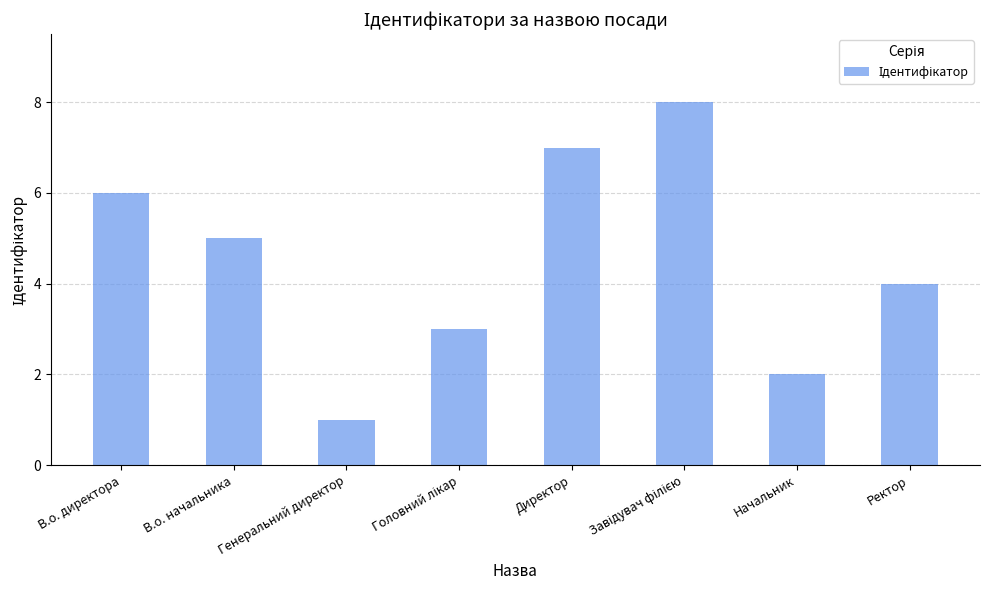

What value does the data have at В.о. директора?

6